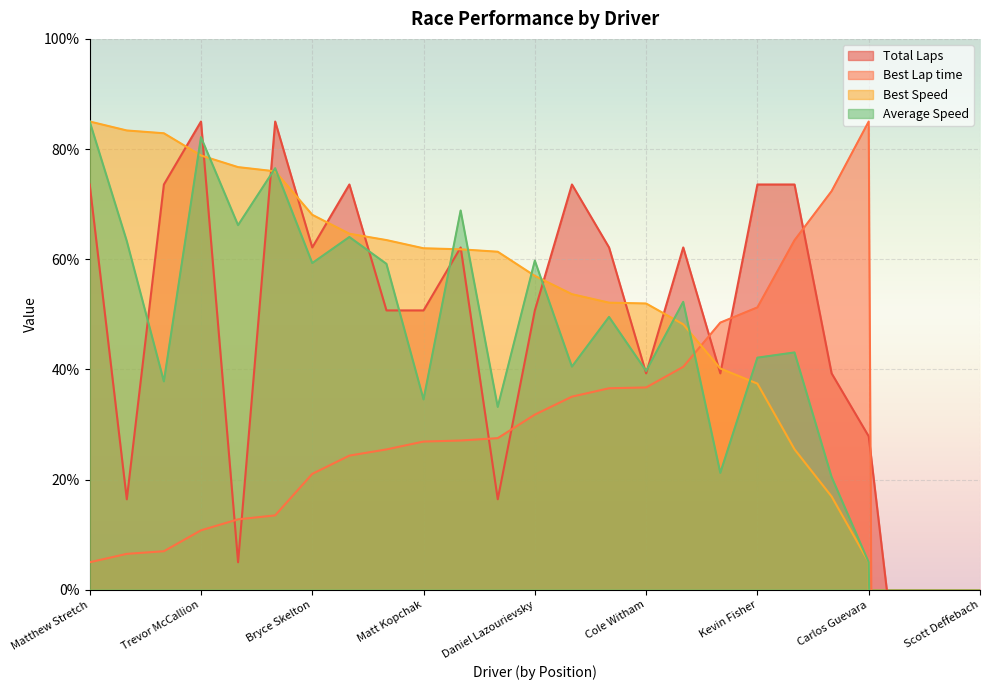

List the labels in order of Total Laps value, largest first.

Trevor McCallion, Nick Harwood, Matthew Stretch, Brett Gabriel, Chris Bermudez, Ian Brewer, Kevin Fisher, John Unangst, Bryce Skelton, Dennis Hamminga, Noe Guerrero, Steve Locke, Paul Watts, Matt Kopchak, Daniel Lazourievsky, Cole Witham, Krystin Jaenicke, John Freeman, Carlos Guevara, Christopher Shaffer, Kenny Teal, Gale Corley, Robert Watson, Philip Winegeart, Scott Deffebach